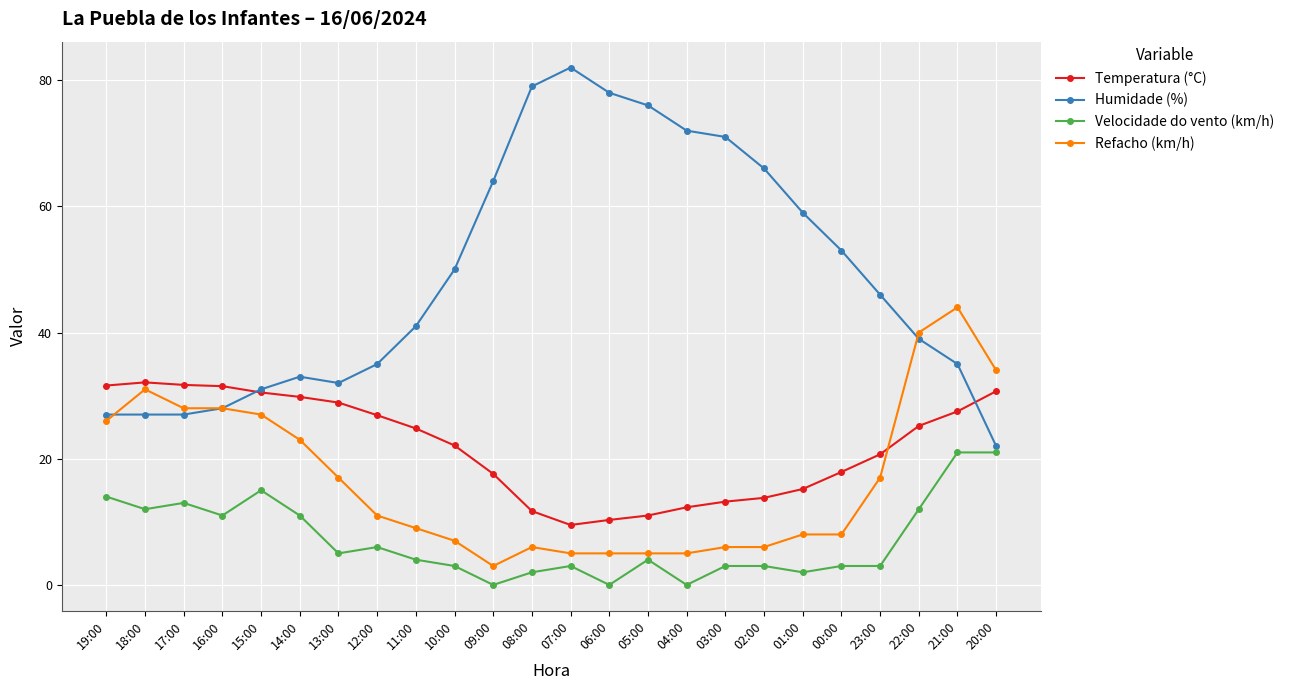

At which category does the chart reach its peak across all series?

07:00